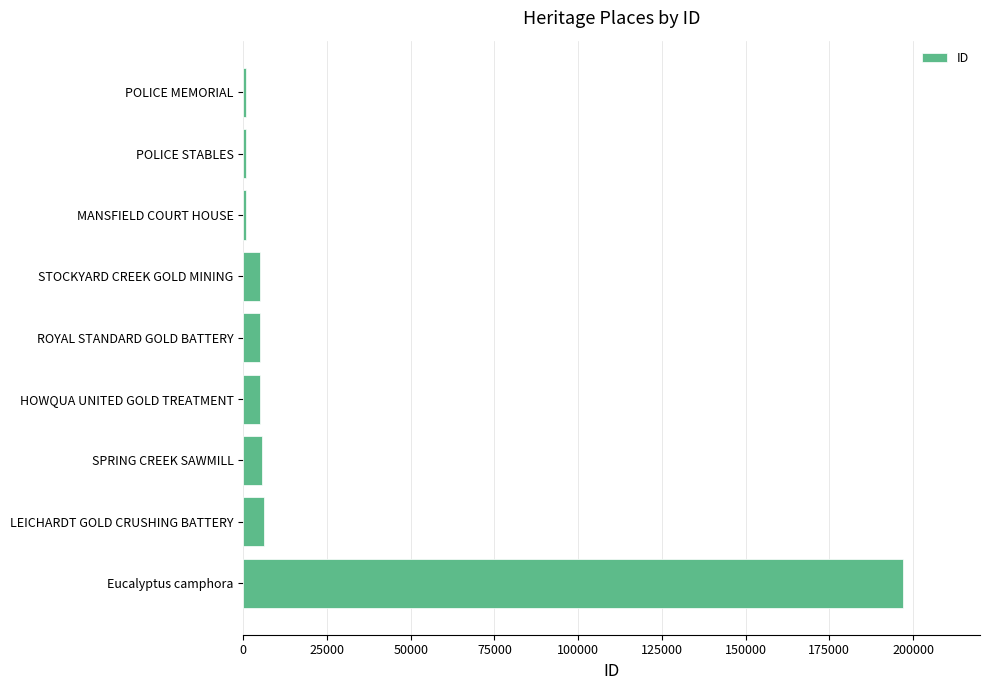

What is the difference between the maximum and minimum values?

196392